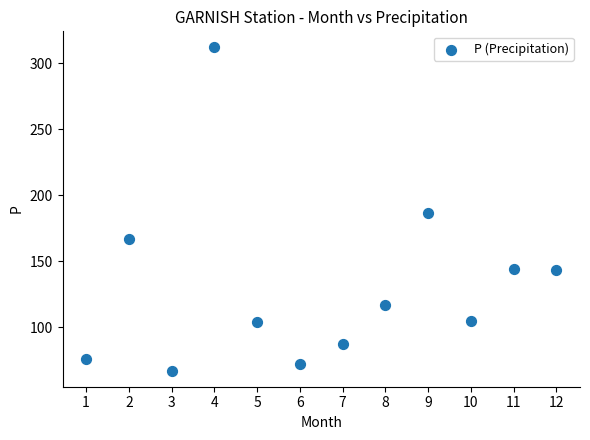

What is the average Y value?

131.7